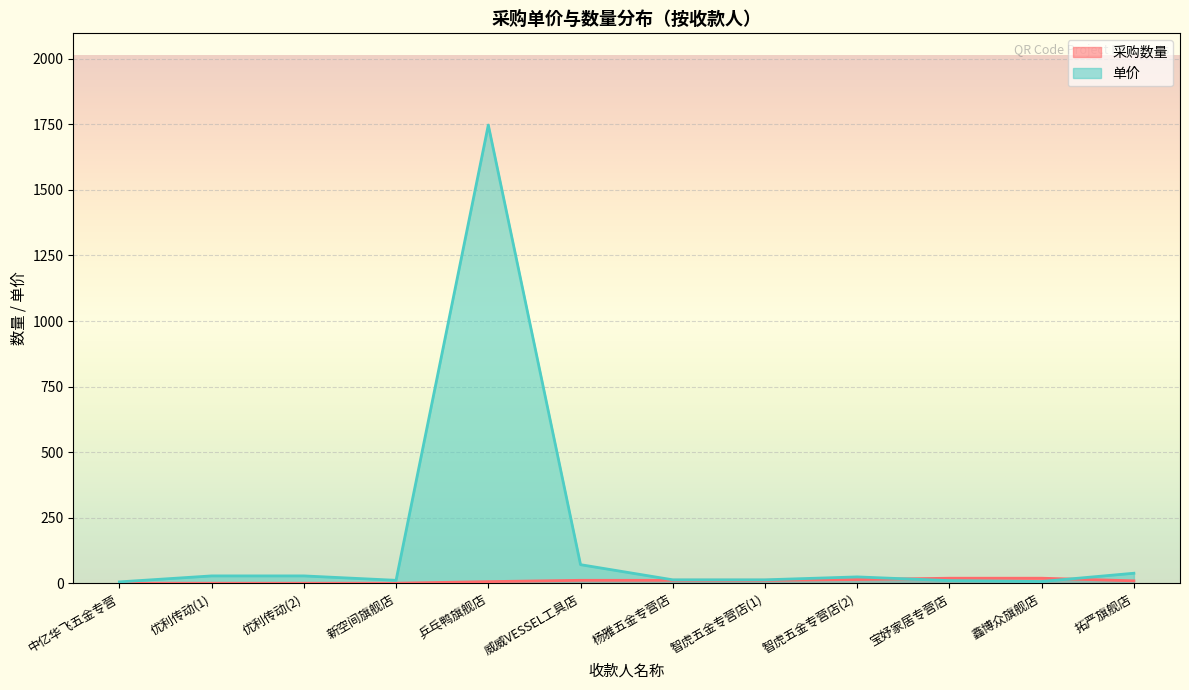

What is the maximum value for 单价?

1746.9